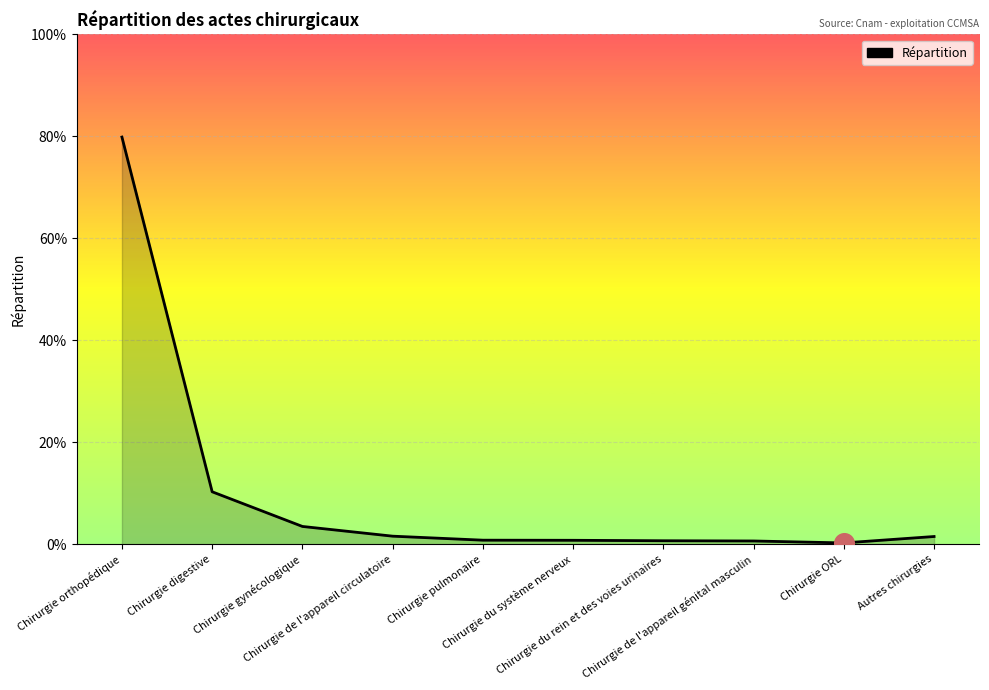

Which has a higher value, Chirurgie pulmonaire or Chirurgie du rein et des voies urinaires?

Chirurgie pulmonaire